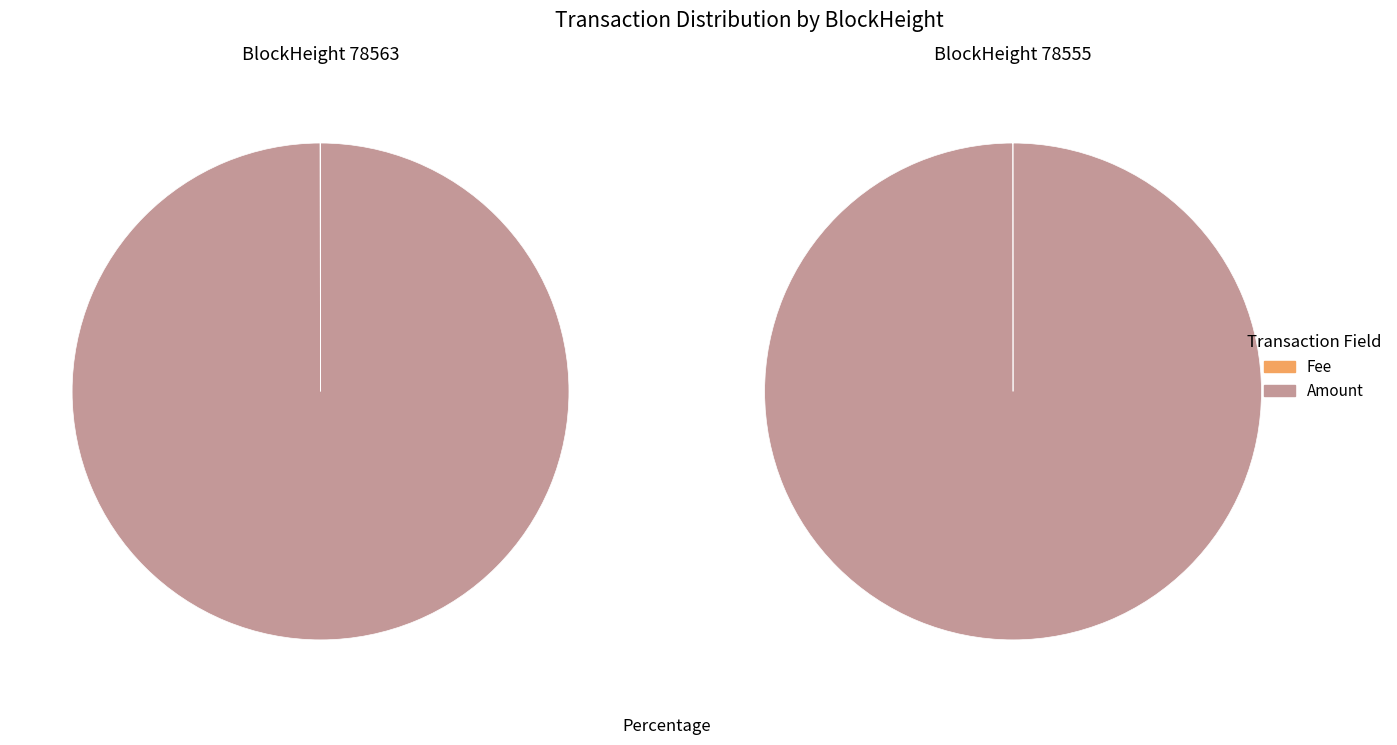

Is 78555 the majority of the pie?

Yes